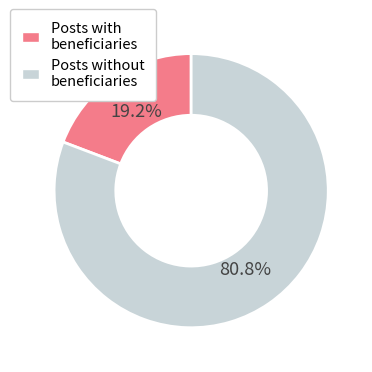

Is there any slice that represents more than half of the pie?

Yes